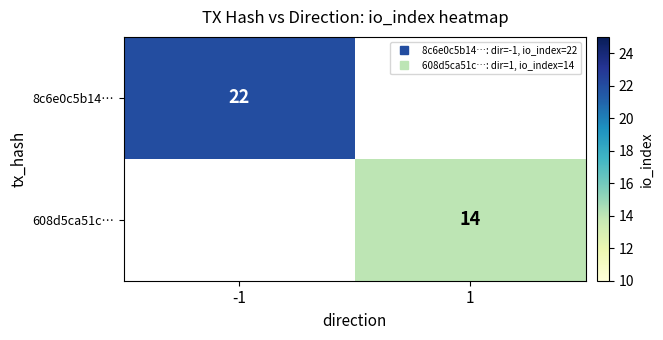

How many categories are shown in the chart?

2